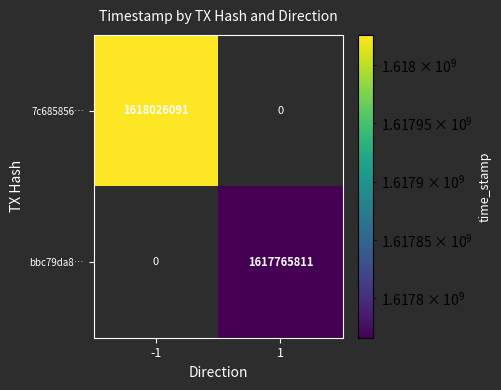

Which label corresponds to the smallest value in the chart?

1